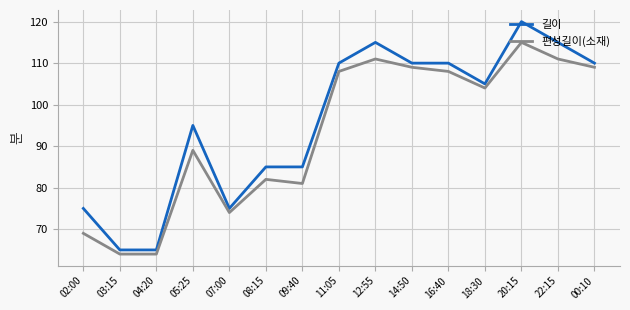

The value of 편성길이(소재) at 12:55 is 188. True or false?

False